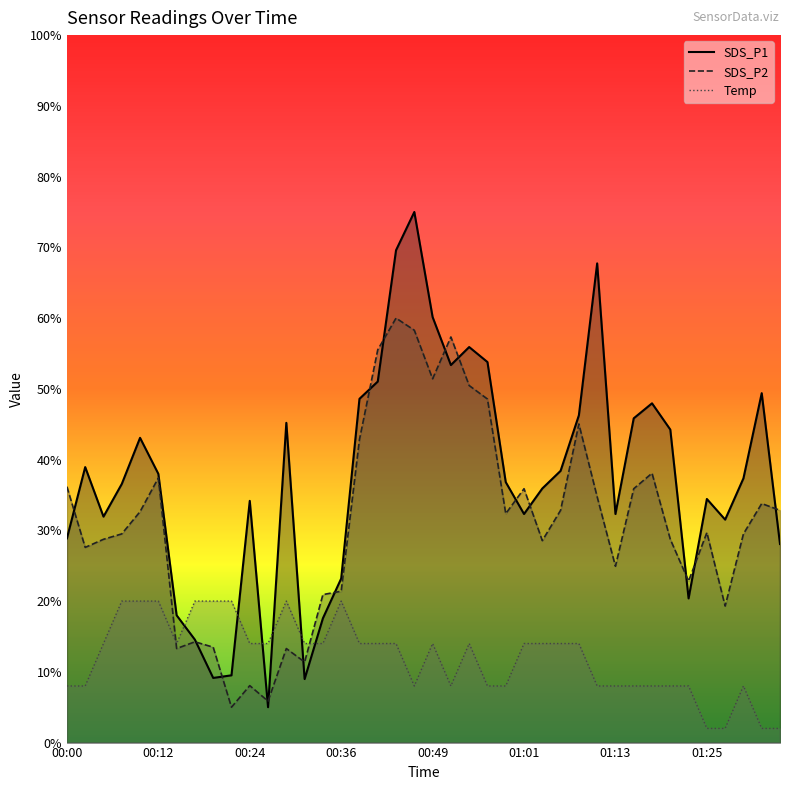

Reading right to left, extract all data points from this chart.

SDS_P1: 28.1	49.4	37.3	31.5	34.4	20.4	44.2	48.0	45.8	32.3	67.7	46.3	38.4	35.9	32.3	36.8	53.8	55.9	53.4	60.2	75.0	69.6	51.0	48.6	23.2	17.6	9.0	45.2	5.0	34.2	9.5	9.1	14.5	18.0	38.0	43.1	36.6	31.9	38.9	28.9
SDS_P2: 32.8	33.8	29.5	19.3	29.7	22.8	28.7	38.1	35.9	24.9	34.7	45.0	32.8	28.5	35.9	32.4	48.6	50.5	57.3	51.4	58.3	60.0	55.5	42.8	21.4	20.9	11.4	13.3	5.9	8.1	5.0	13.5	14.2	13.3	37.4	32.6	29.5	28.7	27.6	36.2
Temp: 2.0	2.0	8.0	2.0	2.0	8.0	8.0	8.0	8.0	8.0	8.0	14.0	14.0	14.0	14.0	8.0	8.0	14.0	8.0	14.0	8.0	14.0	14.0	14.0	20.0	14.0	14.0	20.0	14.0	14.0	20.0	20.0	20.0	14.0	20.0	20.0	20.0	14.0	8.0	8.0